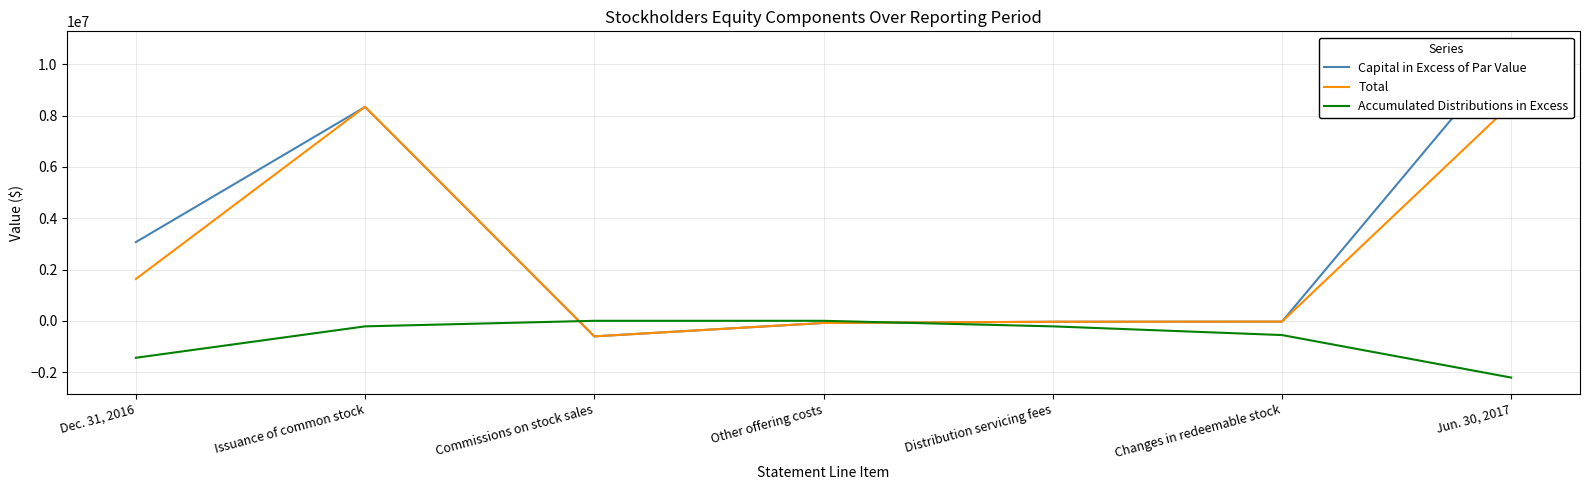

What is the smallest value displayed?

-2214566